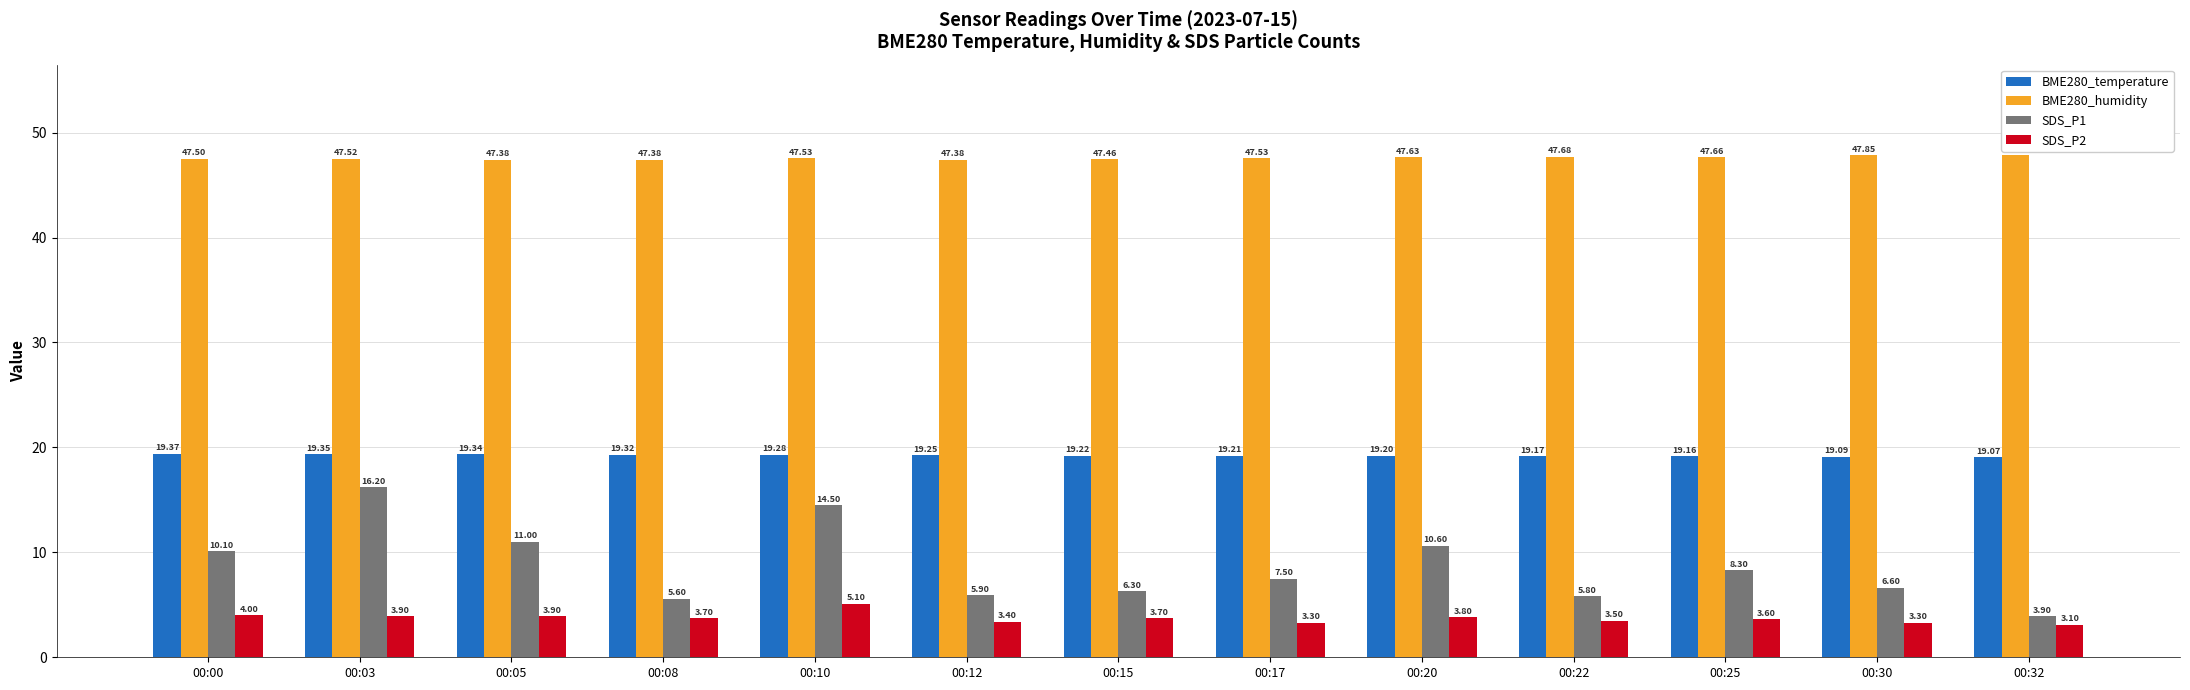

What is the minimum value shown in the chart?

3.1